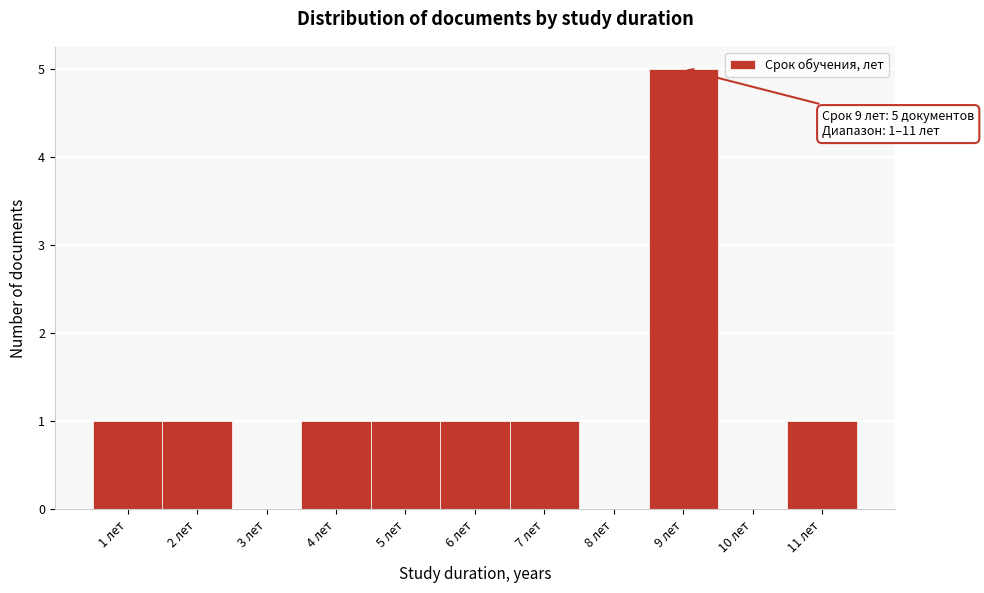

Over which range of the x-axis is the bar tallest?

8.5 to 9.5